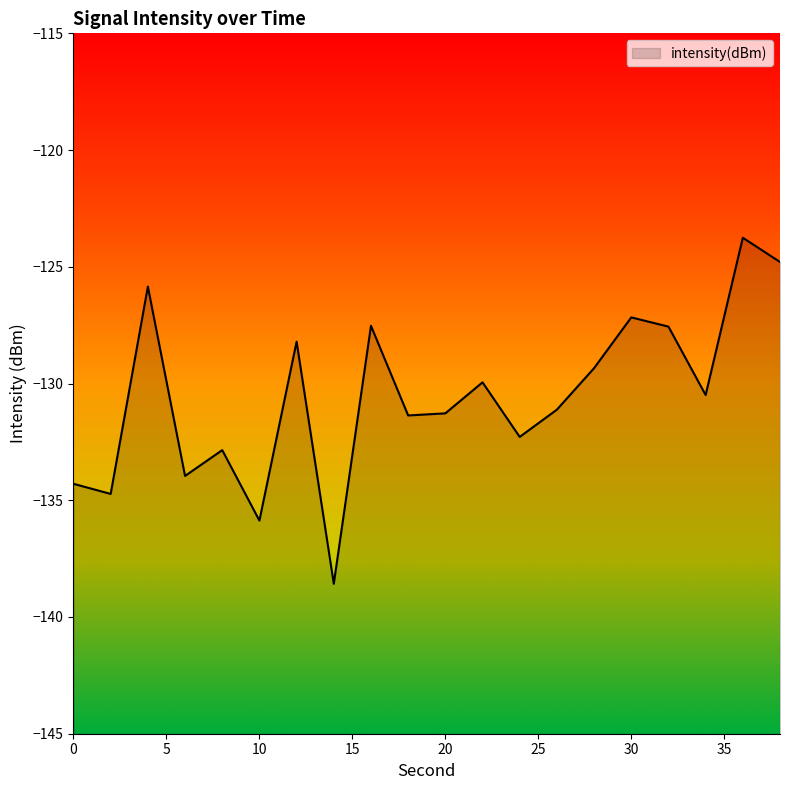

How many lines are shown in the chart?

1